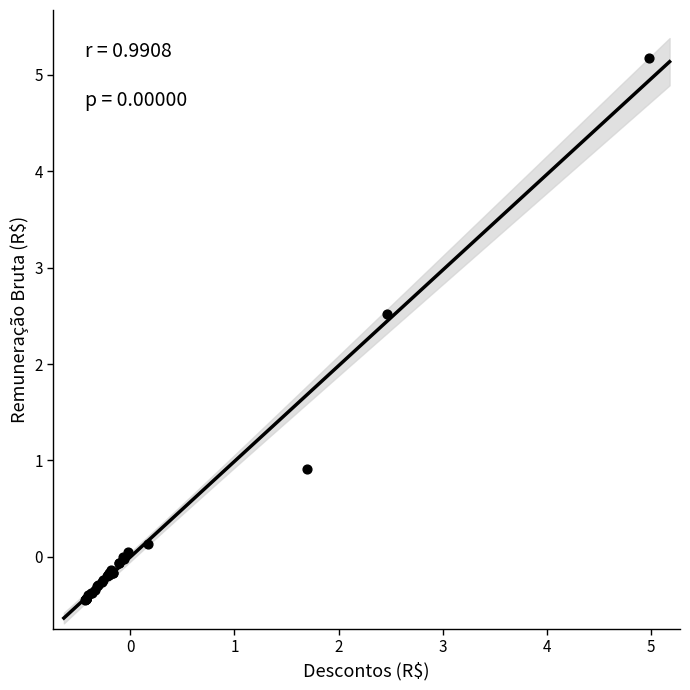

What Y value in the scatter plot is closest to 2?

2.5